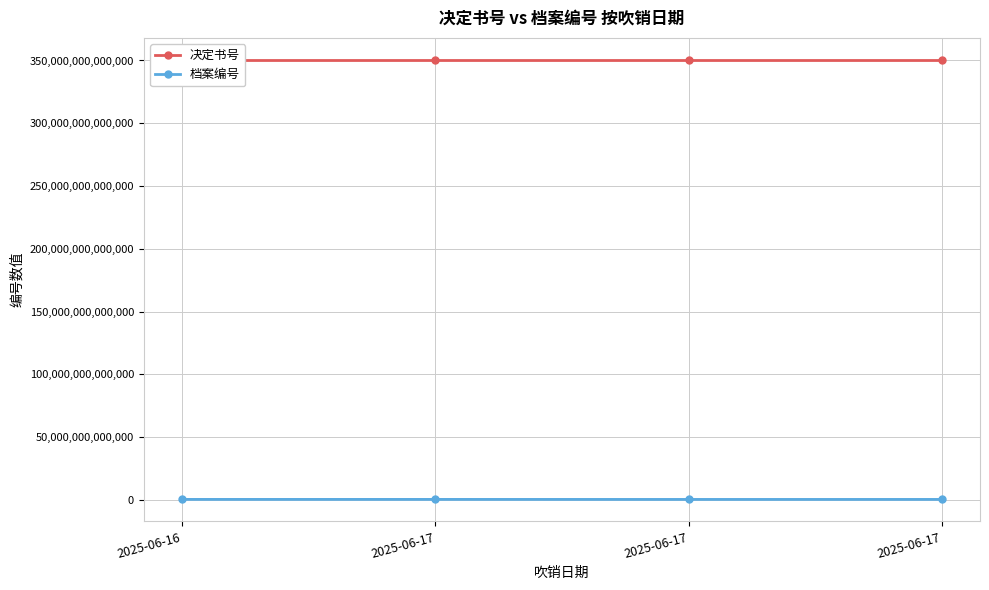

The 决定书号 series shows 218281807587449 at 2025-06-16. True or false?

False